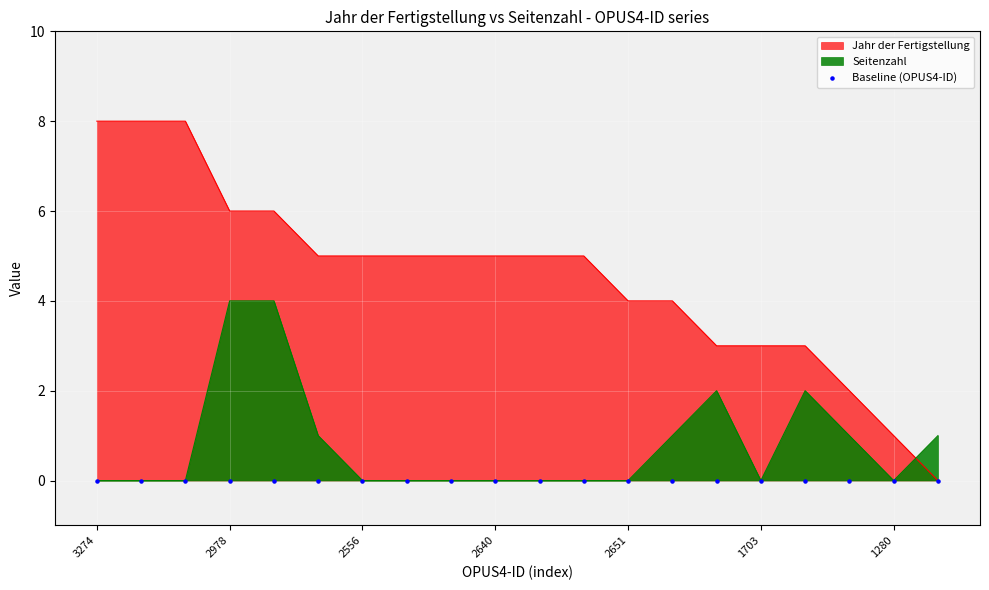

Is the value of Jahr der Fertigstellung at 2756 greater than the value of Seitenzahl at 3274?

Yes